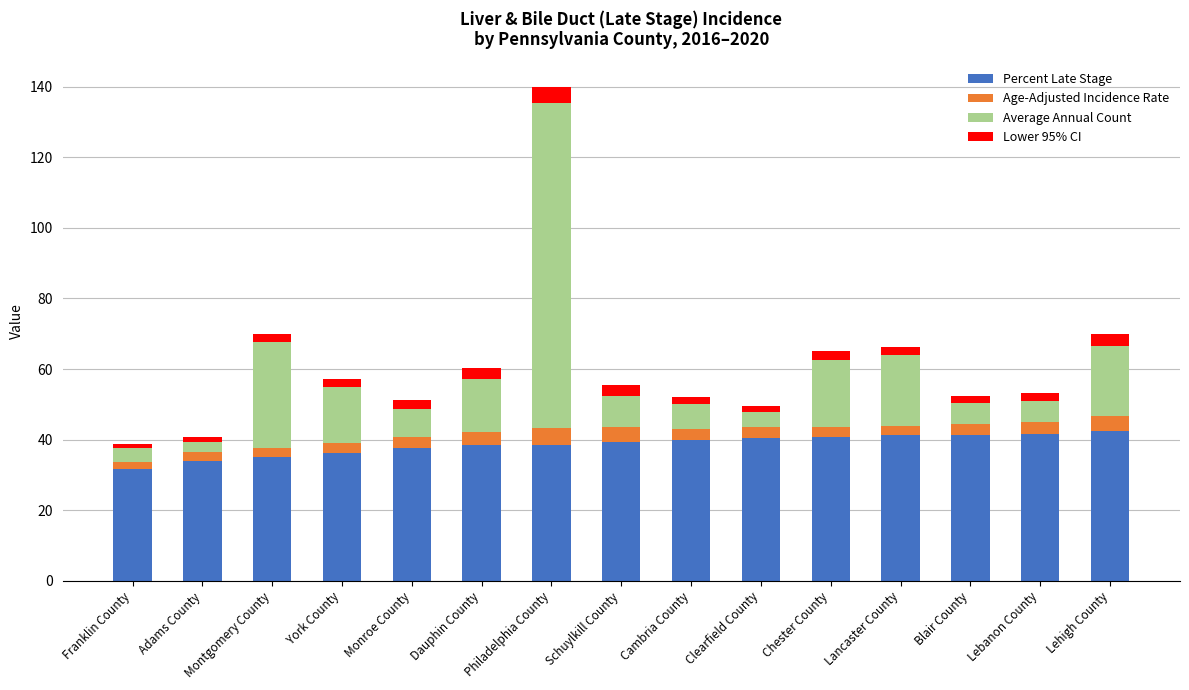

The value of Percent Late Stage at Cambria County is 40.0. True or false?

True